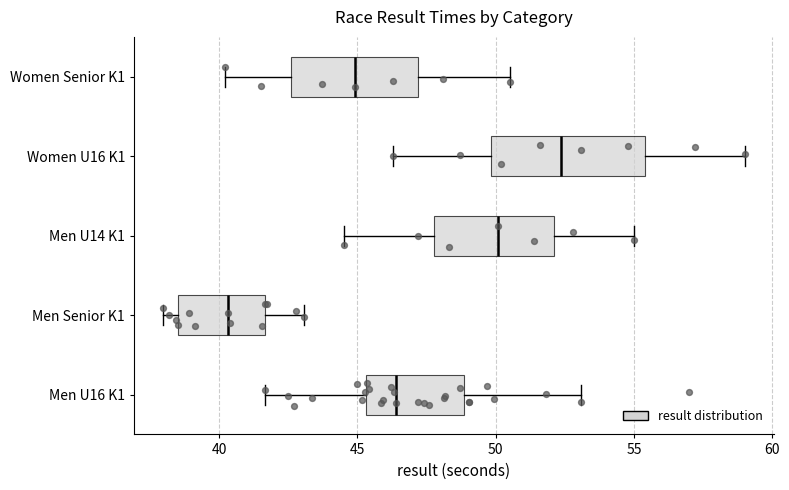

Reading bottom to top, read every box against the x-axis: the position of its median line, the range the box covers, and the ends of its whiskers. The values are not printed on the chart, so give them approximately, as read against the axis.

Men U16 K1: median 46.5, box 45.5 to 49.0, whiskers 41.5 to 53.0
Men Senior K1: median 40.5, box 38.5 to 41.5, whiskers 38.0 to 43.0
Men U14 K1: median 50.0, box 48.0 to 52.0, whiskers 44.5 to 55.0
Women U16 K1: median 52.5, box 50.0 to 55.5, whiskers 46.5 to 59.0
Women Senior K1: median 45.0, box 42.5 to 47.0, whiskers 40.0 to 50.5